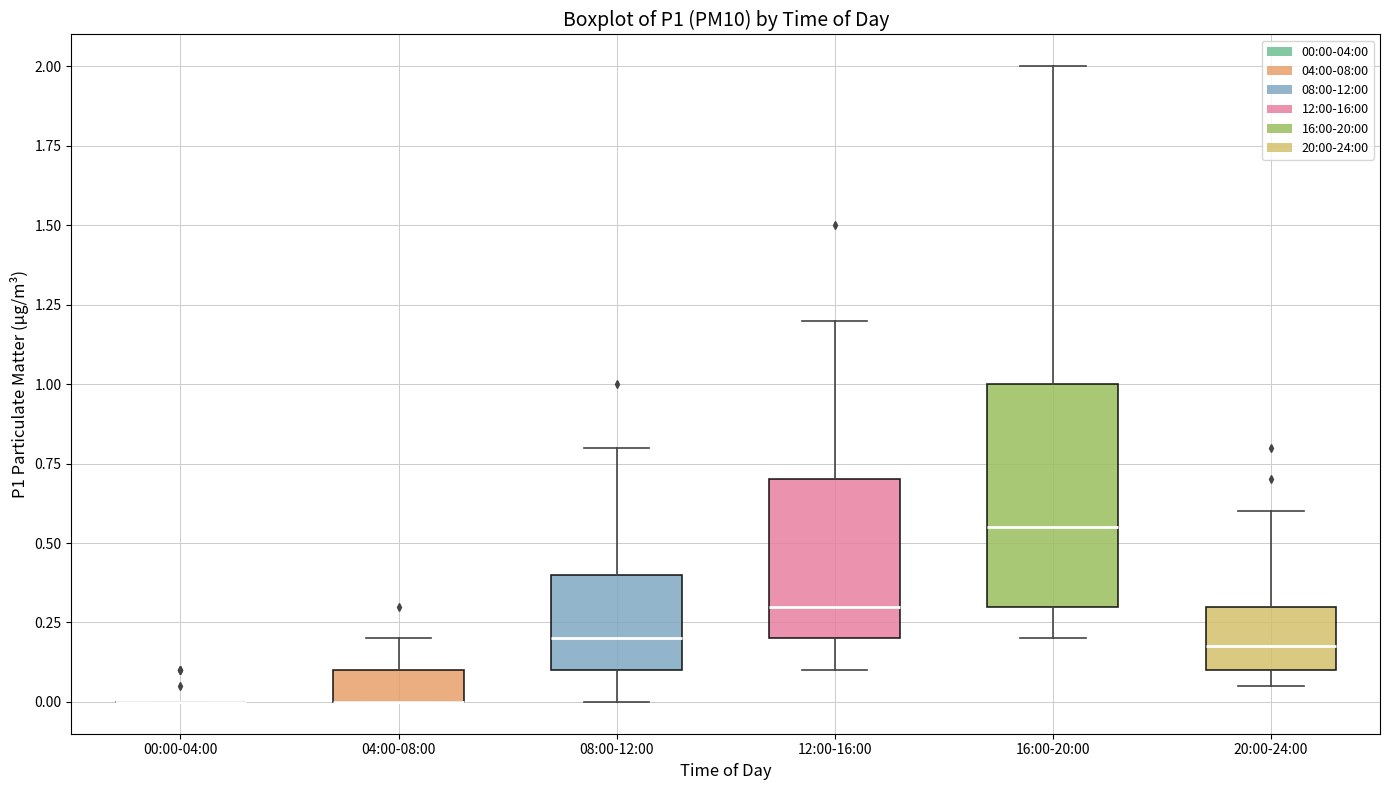

Where is the upper edge of the box for 20:00-24:00 on the y-axis? The values are not printed on the chart, so give them approximately, as read against the axis.

0.30